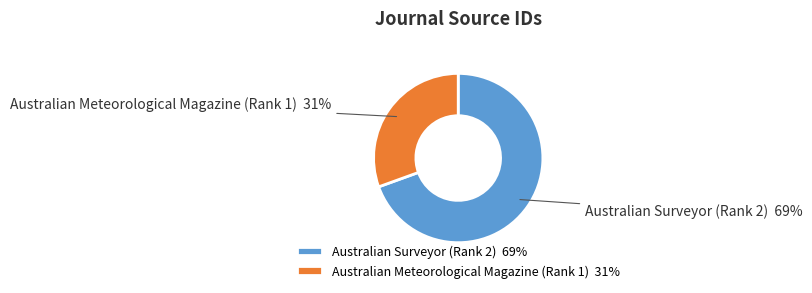

Is there any slice that represents more than half of the pie?

Yes